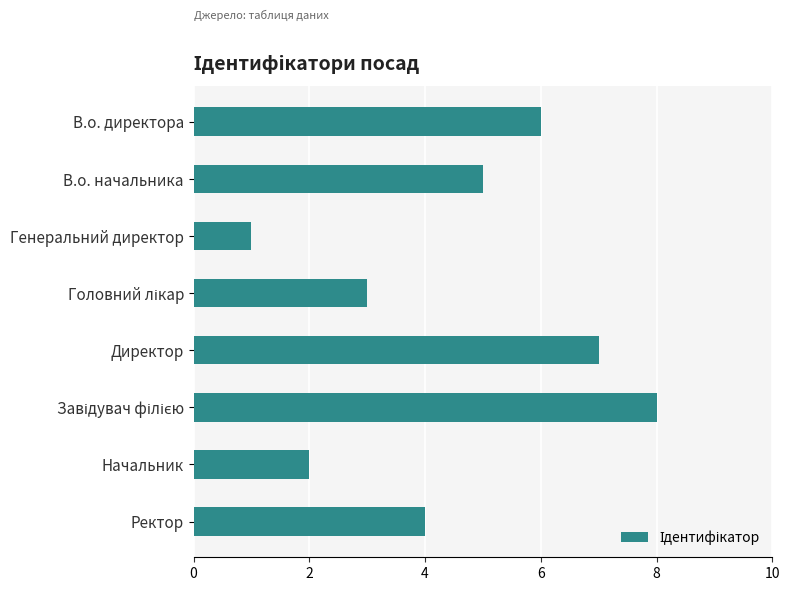

At which category does the chart reach its minimum across all series?

Генеральний директор